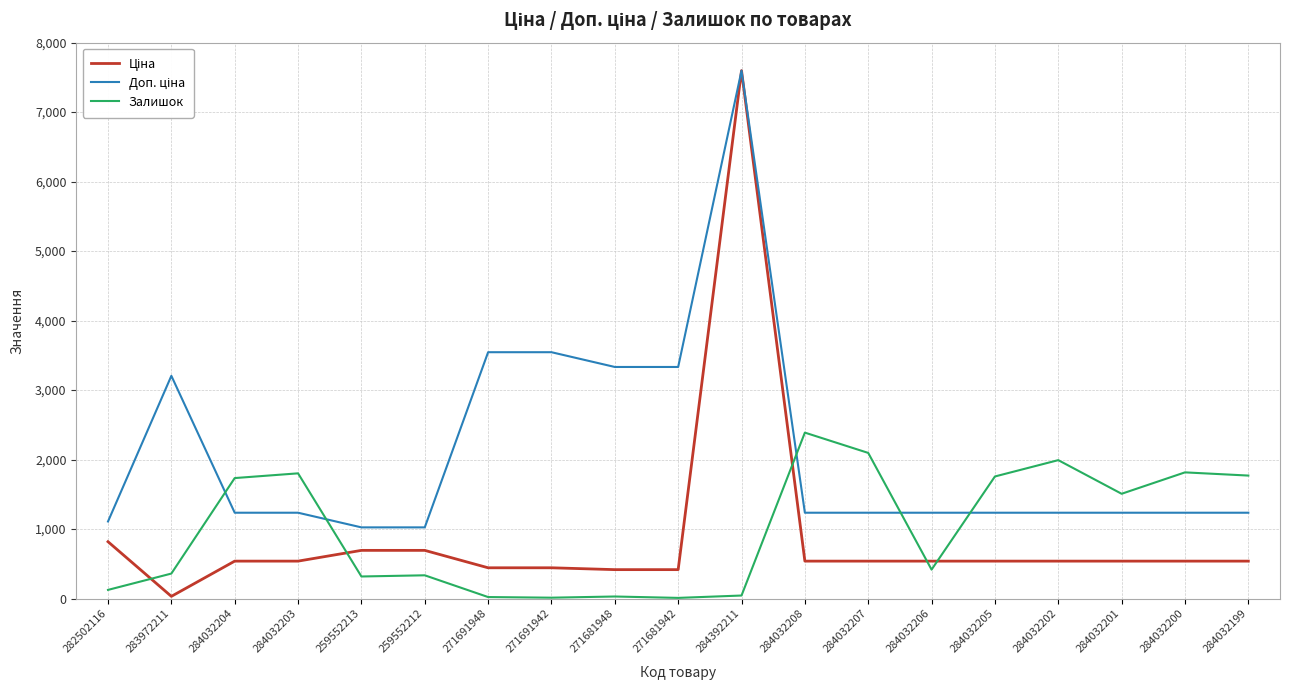

Which series changed the most between 284032204 and 284032208?

Залишок